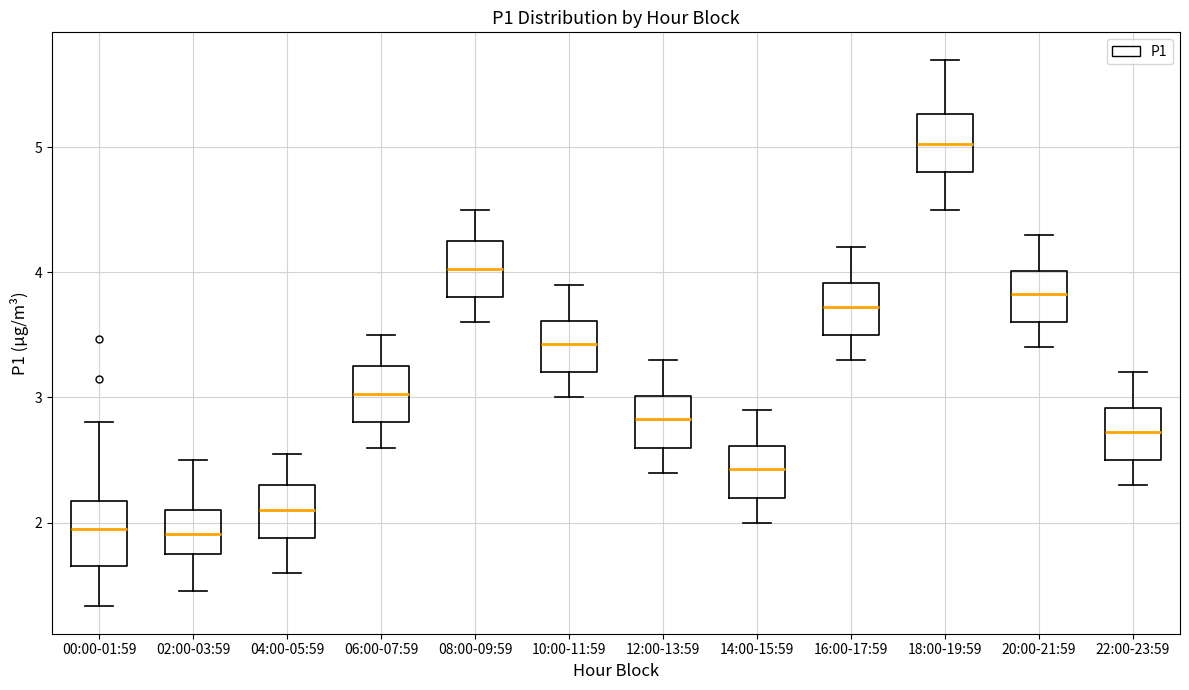

Reading left to right, read every box against the y-axis: the position of its median line, the range the box covers, and the ends of its whiskers. The values are not printed on the chart, so give them approximately, as read against the axis.

00:00-01:59: median 2.0, box 1.7 to 2.2, whiskers 1.3 to 2.8
02:00-03:59: median 1.9, box 1.8 to 2.1, whiskers 1.5 to 2.5
04:00-05:59: median 2.1, box 1.9 to 2.3, whiskers 1.6 to 2.6
06:00-07:59: median 3.0, box 2.8 to 3.3, whiskers 2.6 to 3.5
08:00-09:59: median 4.0, box 3.8 to 4.3, whiskers 3.6 to 4.5
10:00-11:59: median 3.4, box 3.2 to 3.6, whiskers 3.0 to 3.9
12:00-13:59: median 2.8, box 2.6 to 3.0, whiskers 2.4 to 3.3
14:00-15:59: median 2.4, box 2.2 to 2.6, whiskers 2.0 to 2.9
16:00-17:59: median 3.7, box 3.5 to 3.9, whiskers 3.3 to 4.2
18:00-19:59: median 5.0, box 4.8 to 5.3, whiskers 4.5 to 5.7
20:00-21:59: median 3.8, box 3.6 to 4.0, whiskers 3.4 to 4.3
22:00-23:59: median 2.7, box 2.5 to 2.9, whiskers 2.3 to 3.2